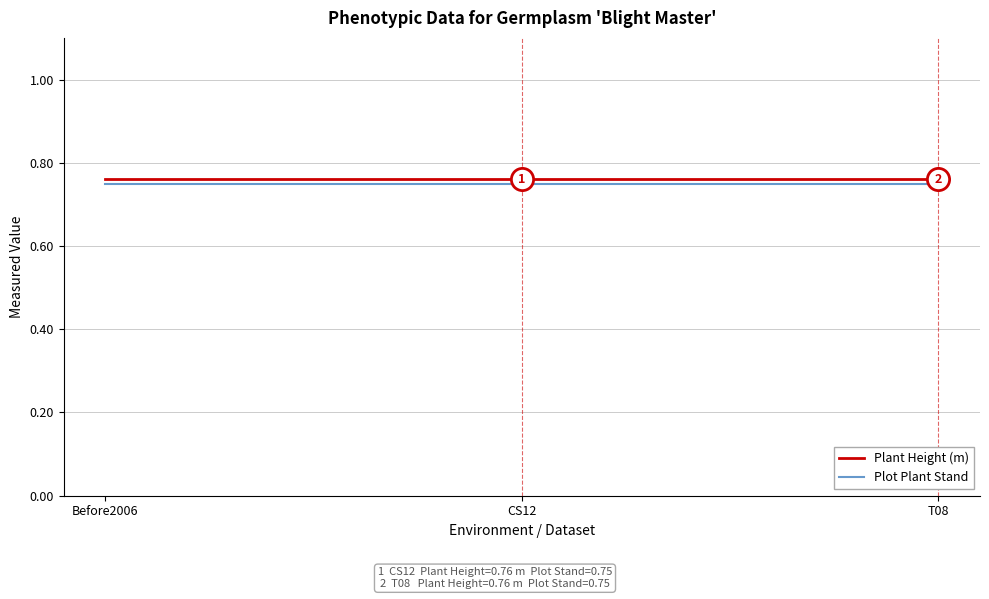

What position from the left is Before2006?

1